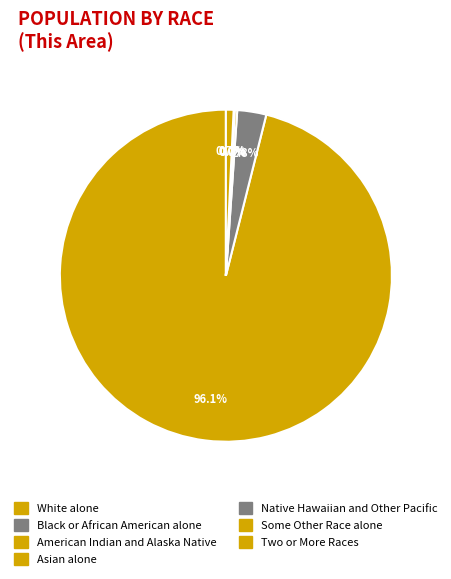

To the nearest percent, what is the average slice percentage?

14%